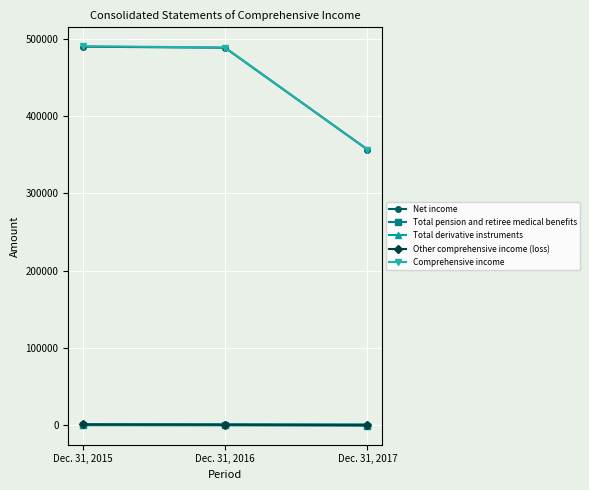

What is the total value across all series at Dec. 31, 2015?

982027